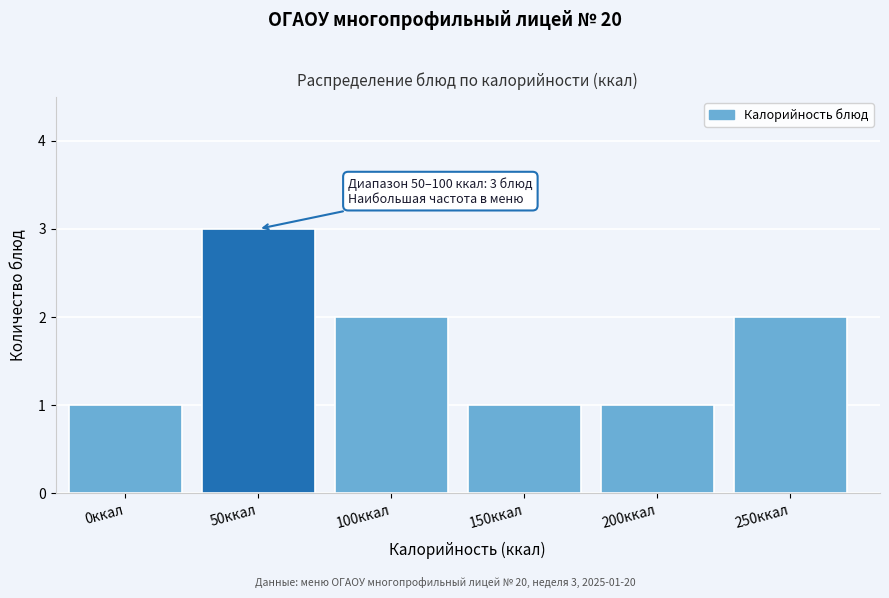

Reading right to left, transcribe all the data shown in this chart.

250ккал=2	200ккал=1	150ккал=1	100ккал=2	50ккал=3	0ккал=1